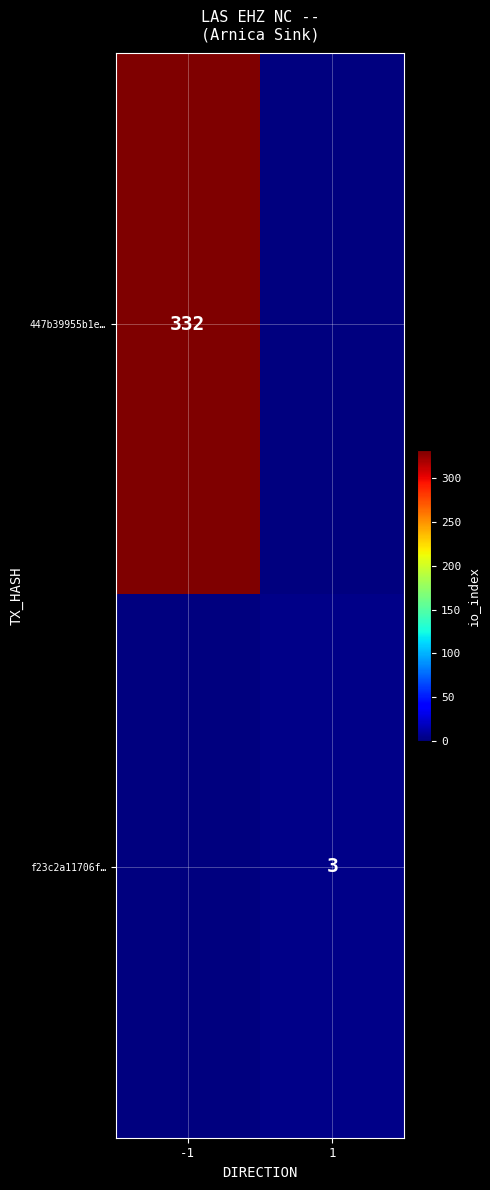

Is it true that 447b39955b1e… equals 332 at -1?

True